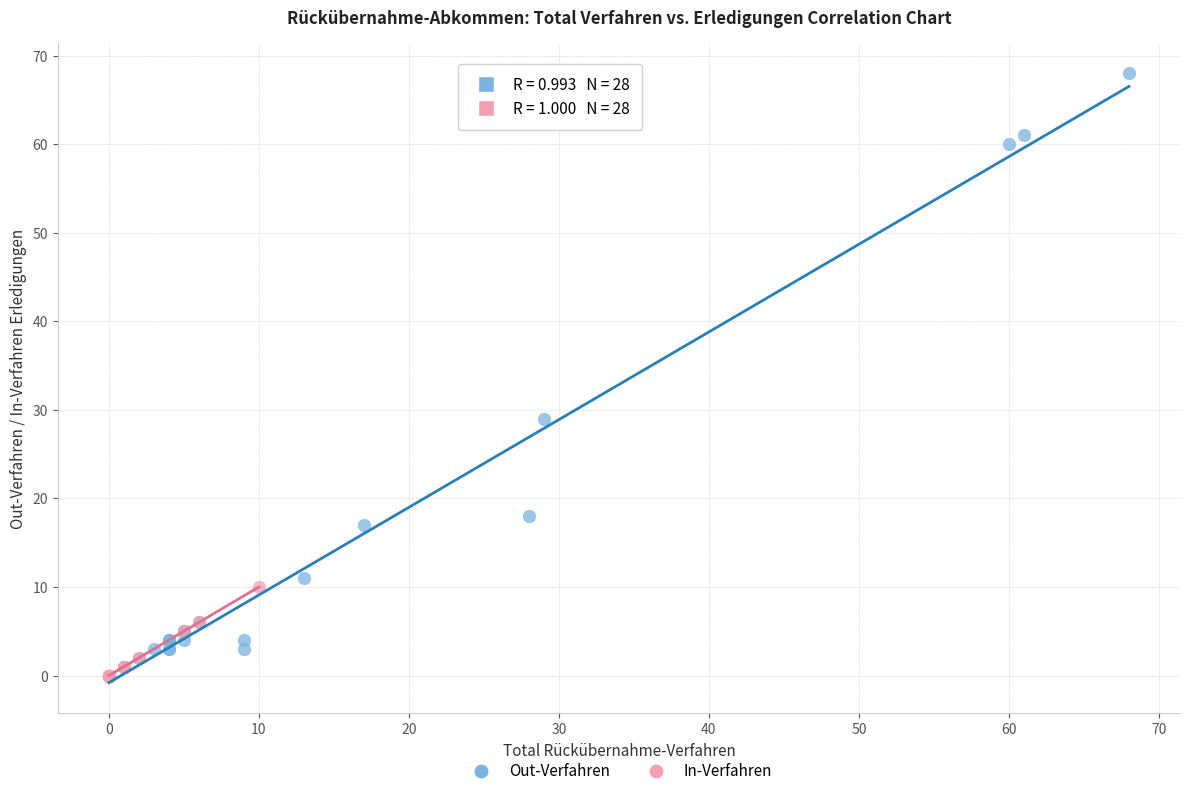

Which series has the largest Y range (max minus min)?

Out-Verfahren